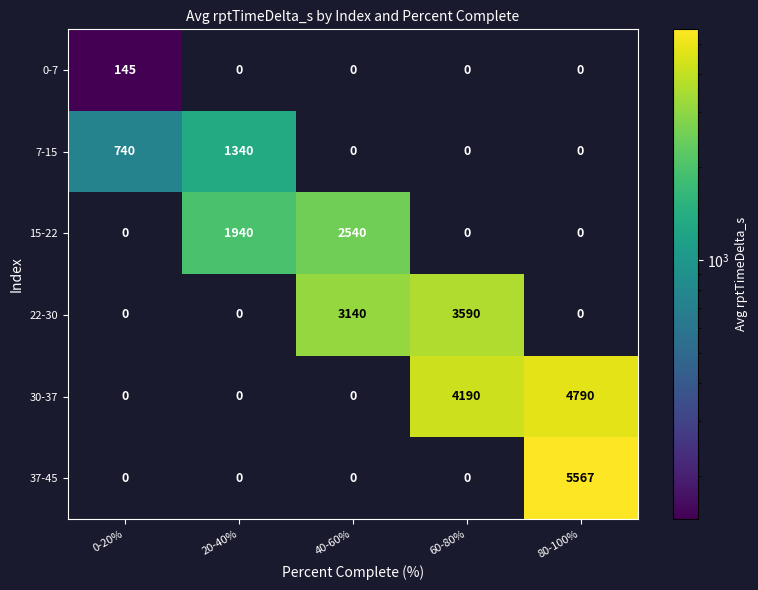

At which category is the sum across all series the highest?

80-100%